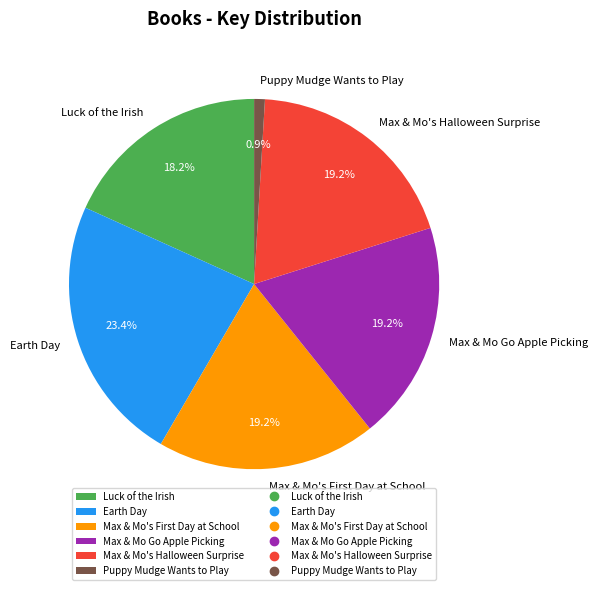

Is Puppy Mudge Wants to Play the majority of the pie?

No